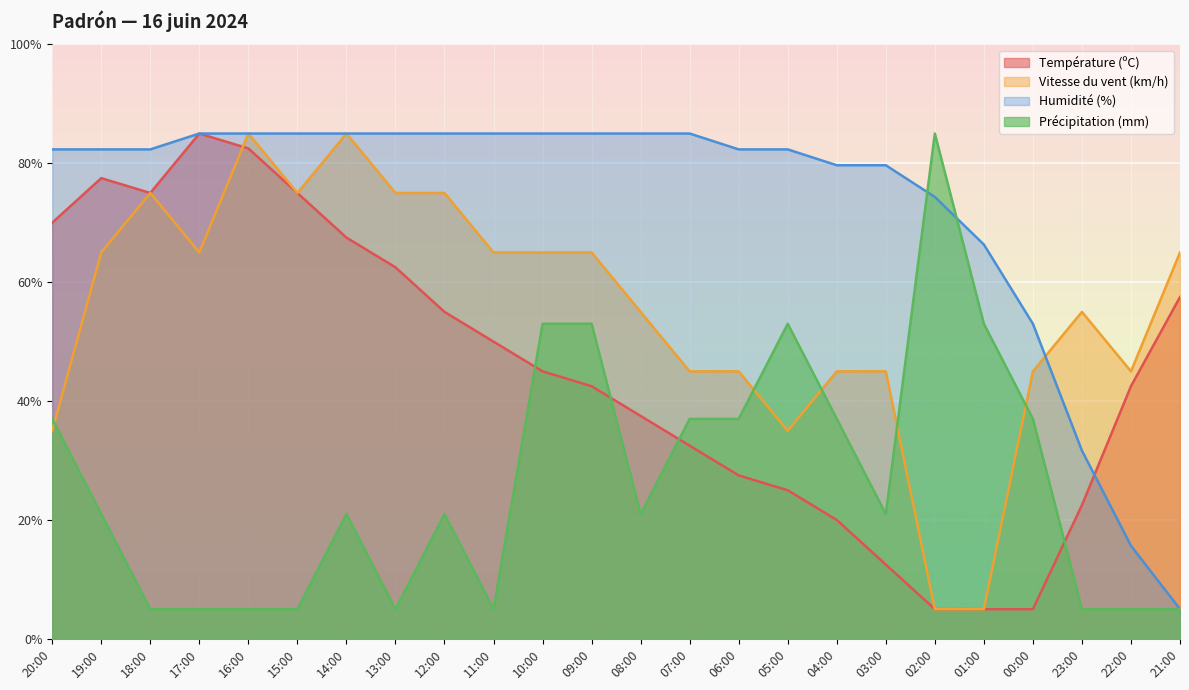

What is the smallest value displayed?

5.0